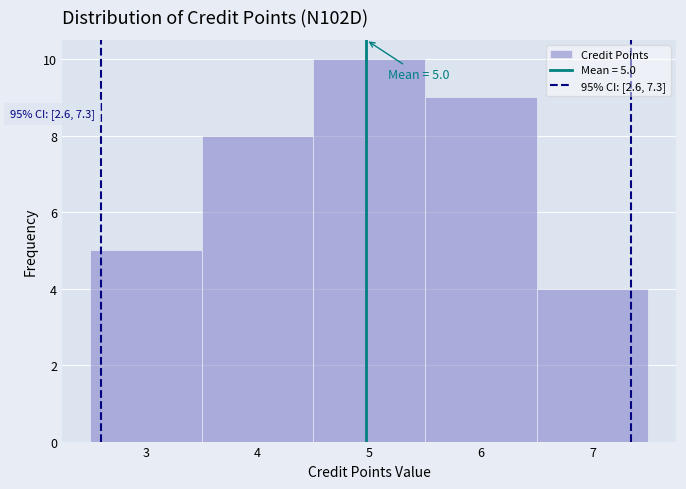

Over which range of the x-axis is the bar tallest?

4.5 to 5.5